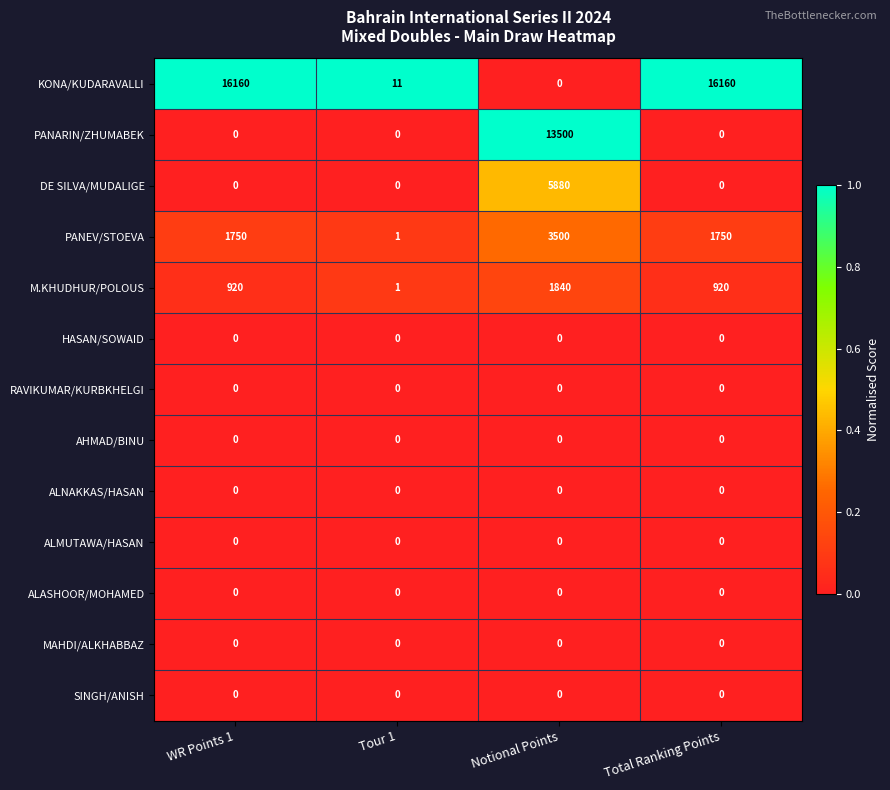

How many data points does each series have?

4